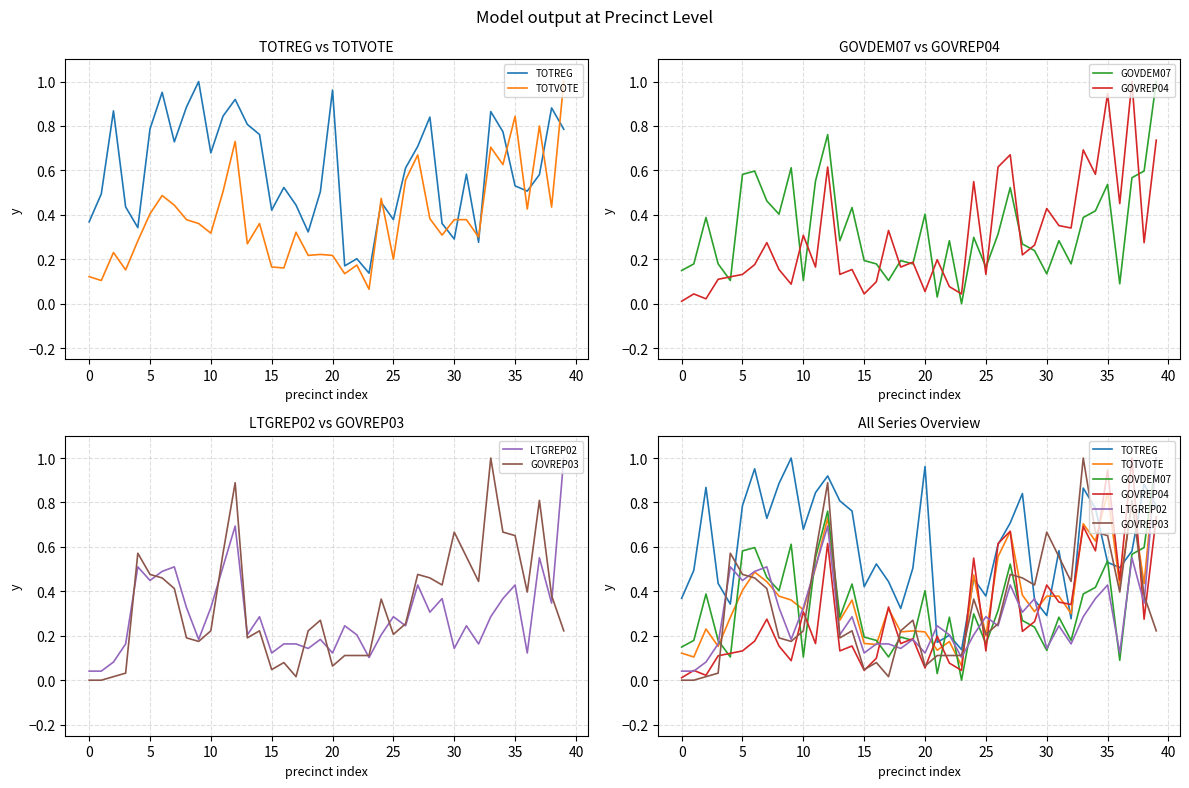

What is the average value of the GOVDEM07 series?

0.3